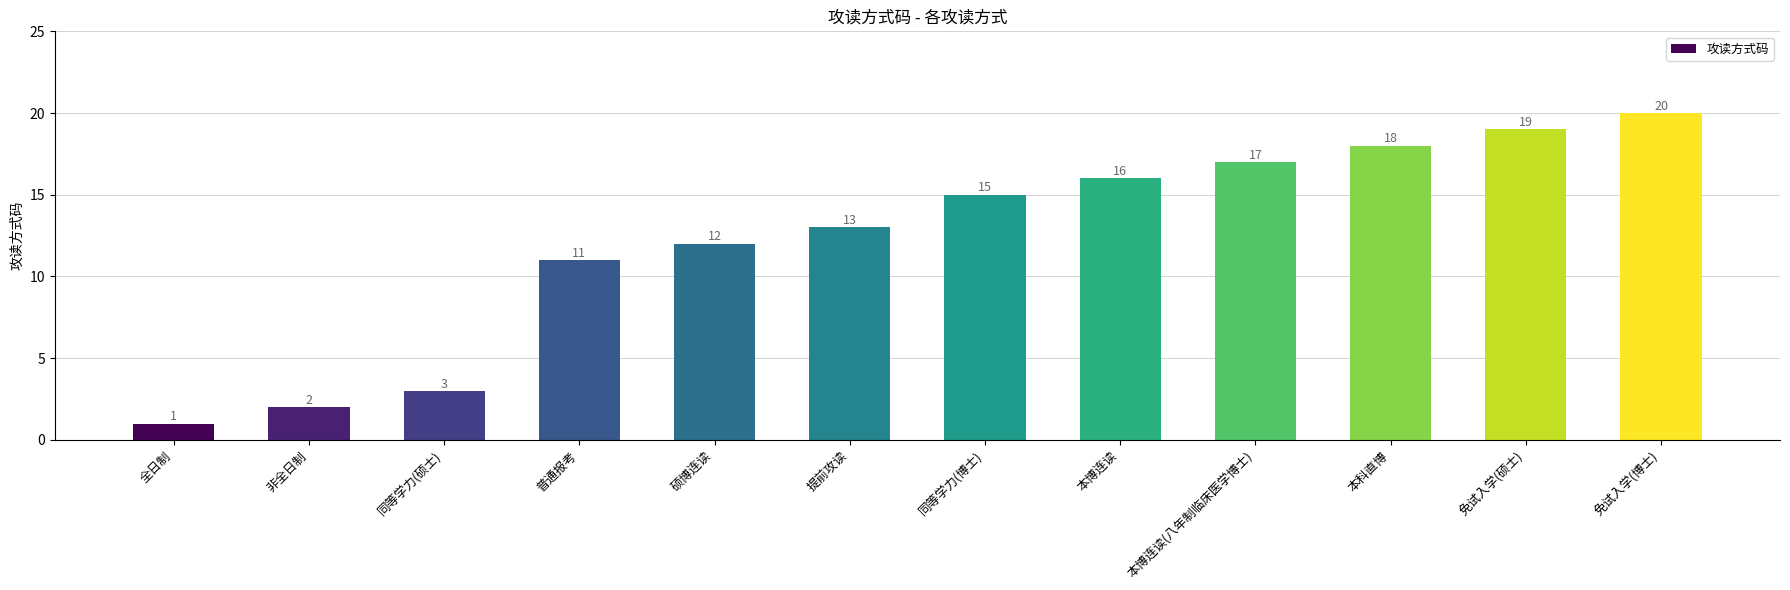

At which category does the chart reach its minimum across all series?

全日制